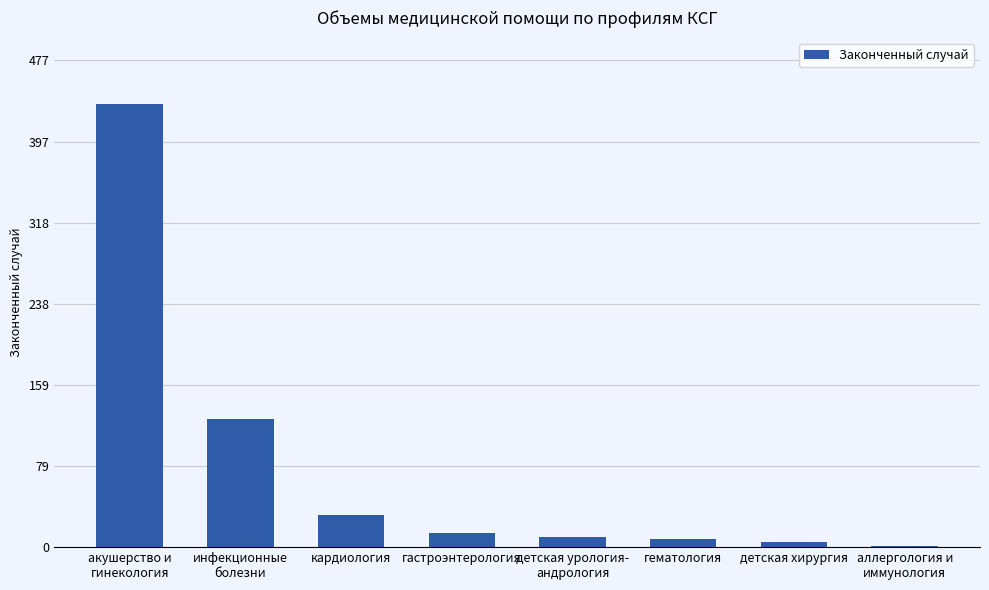

What is the change in value from инфекционные
болезни to гематология?

-118